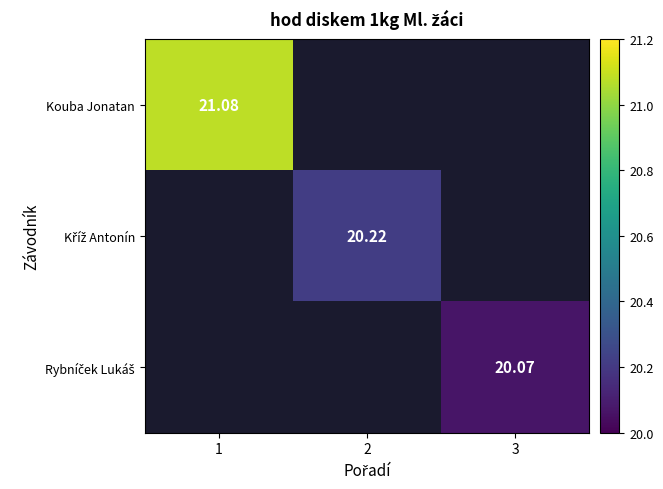

Rank the series by their average value, from highest to lowest.

Kouba Jonatan, Kříž Antonín, Rybníček Lukáš